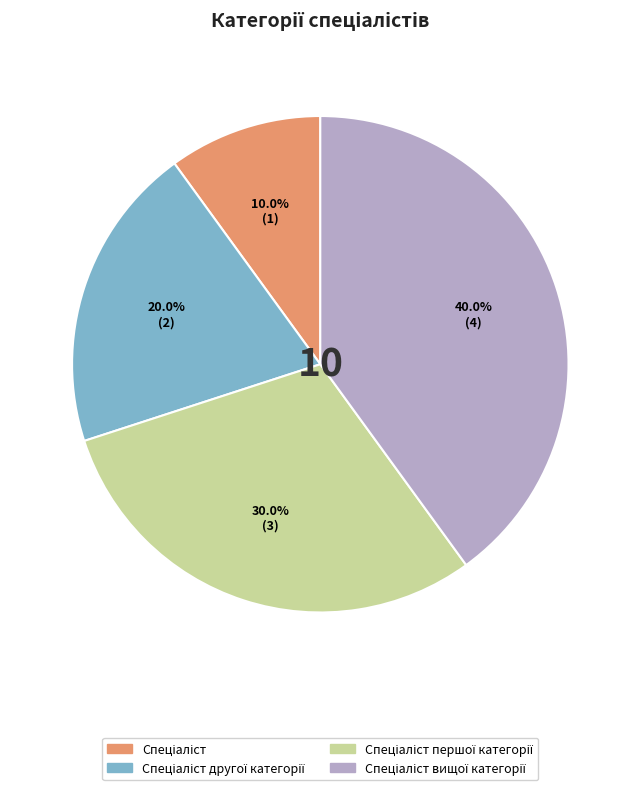

Is there any slice that represents more than half of the pie?

No